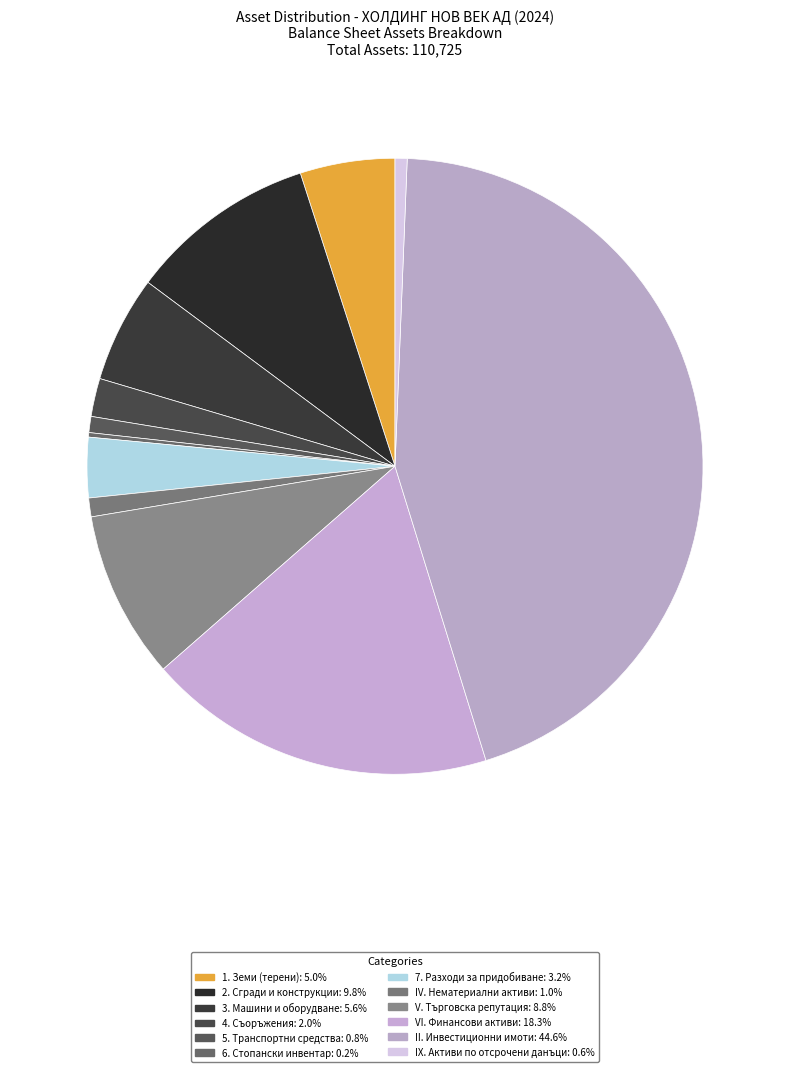

How many segments does this pie chart have?

12